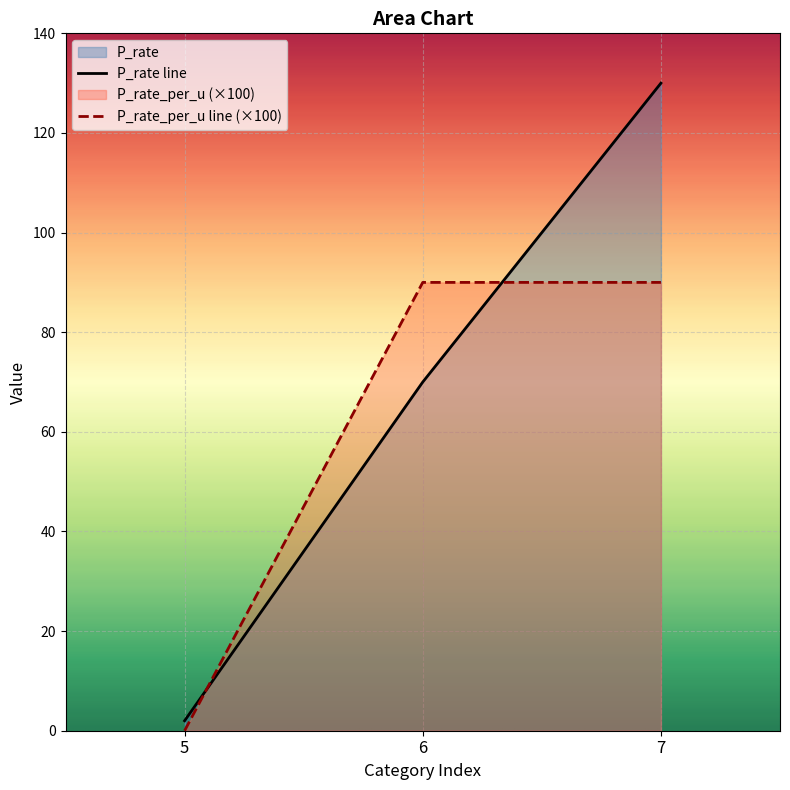

What is the total value across all series at 7?

220